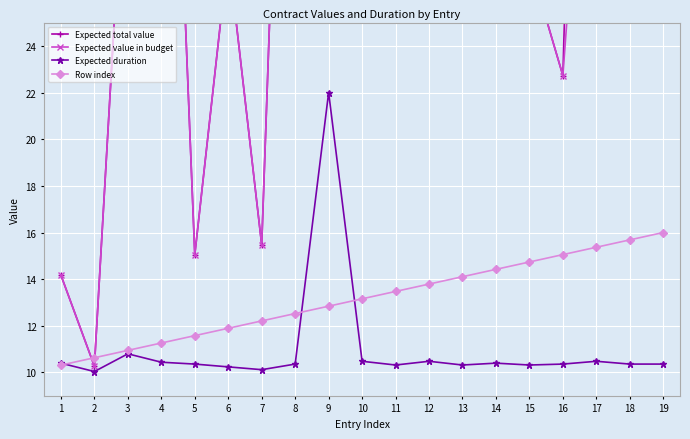

True or false: Expected total value and Expected duration cross at least once.

False